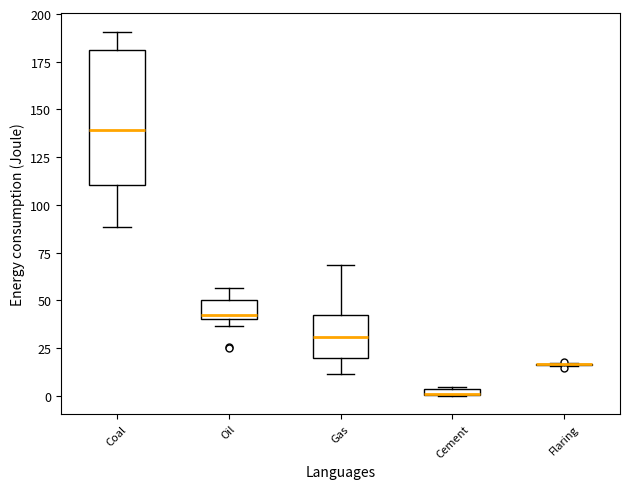

Where is the lower edge of the box for Coal on the y-axis? The values are not printed on the chart, so give them approximately, as read against the axis.

110